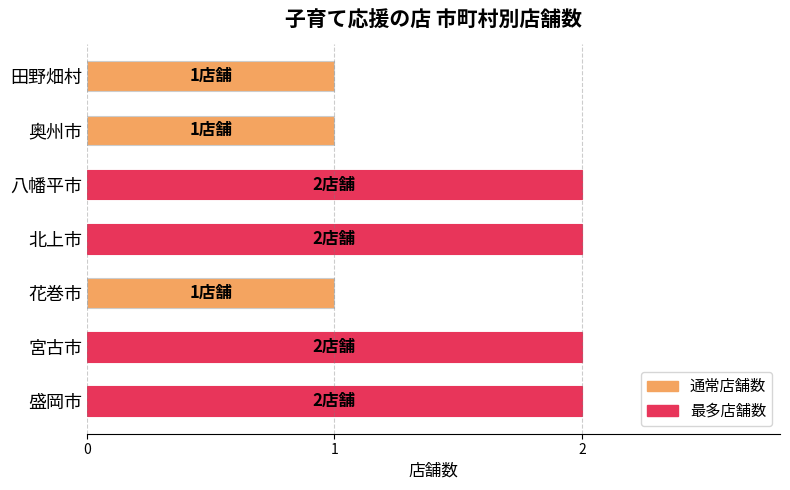

The chart shows a value of 2 at 盛岡市. True or false?

True